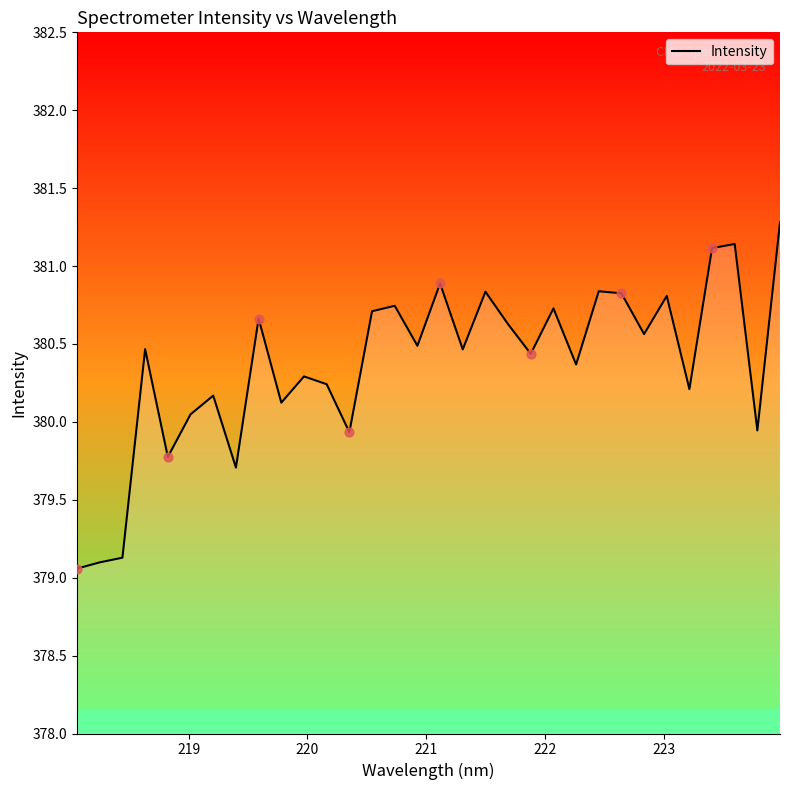

What is the maximum value shown in the chart?

381.3